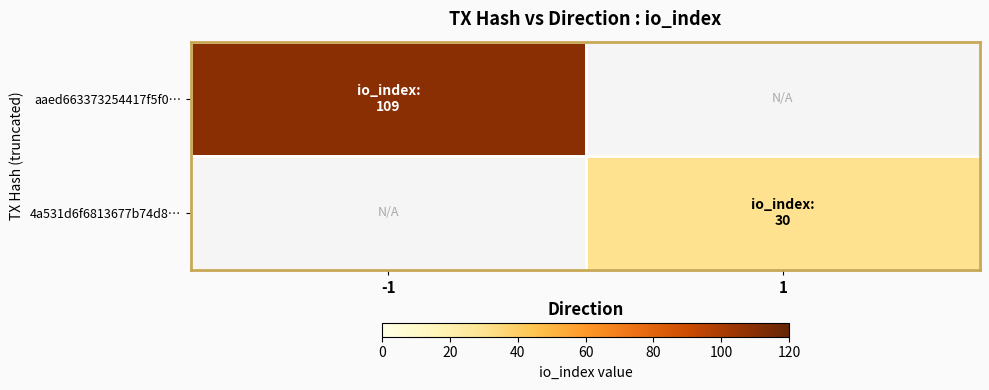

What is the greatest value displayed?

109.0